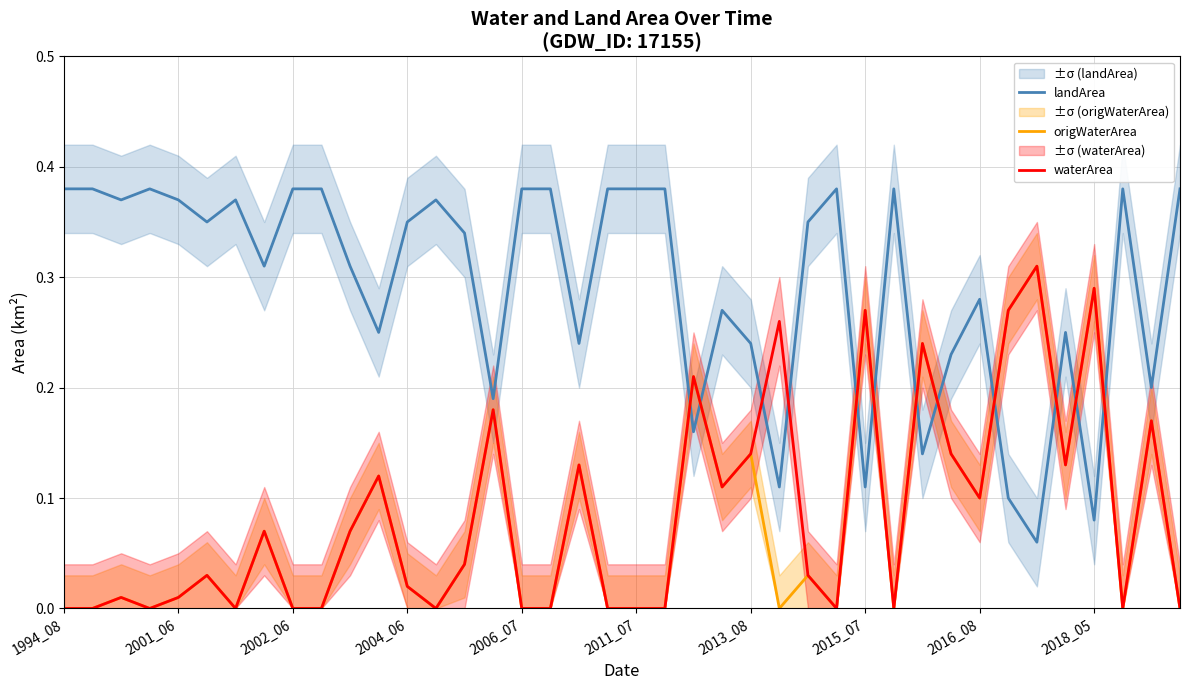

What is the maximum value for waterArea?

0.3